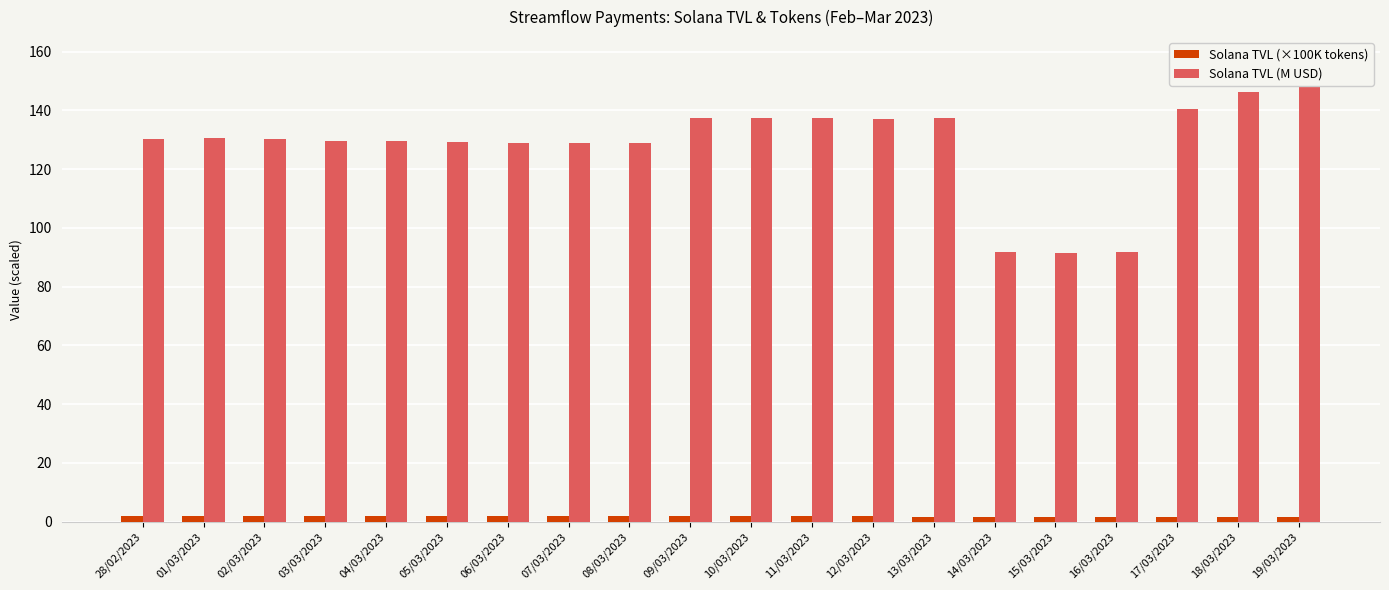

Reading right to left, extract all data points from this chart.

Solana TVL (×100K tokens): 19/03/2023=1.5	18/03/2023=1.6	17/03/2023=1.6	16/03/2023=1.6	15/03/2023=1.6	14/03/2023=1.7	13/03/2023=1.7	12/03/2023=1.8	11/03/2023=1.8	10/03/2023=1.8	09/03/2023=1.9	08/03/2023=1.9	07/03/2023=1.9	06/03/2023=1.9	05/03/2023=1.9	04/03/2023=2.0	03/03/2023=2.0	02/03/2023=2.0	01/03/2023=2.0	28/02/2023=2.0
Solana TVL (M USD): 19/03/2023=157.1	18/03/2023=146.3	17/03/2023=140.5	16/03/2023=91.8	15/03/2023=91.5	14/03/2023=91.7	13/03/2023=137.3	12/03/2023=137.2	11/03/2023=137.4	10/03/2023=137.4	09/03/2023=137.4	08/03/2023=129.0	07/03/2023=129.0	06/03/2023=128.9	05/03/2023=129.1	04/03/2023=129.5	03/03/2023=129.5	02/03/2023=130.2	01/03/2023=130.5	28/02/2023=130.2